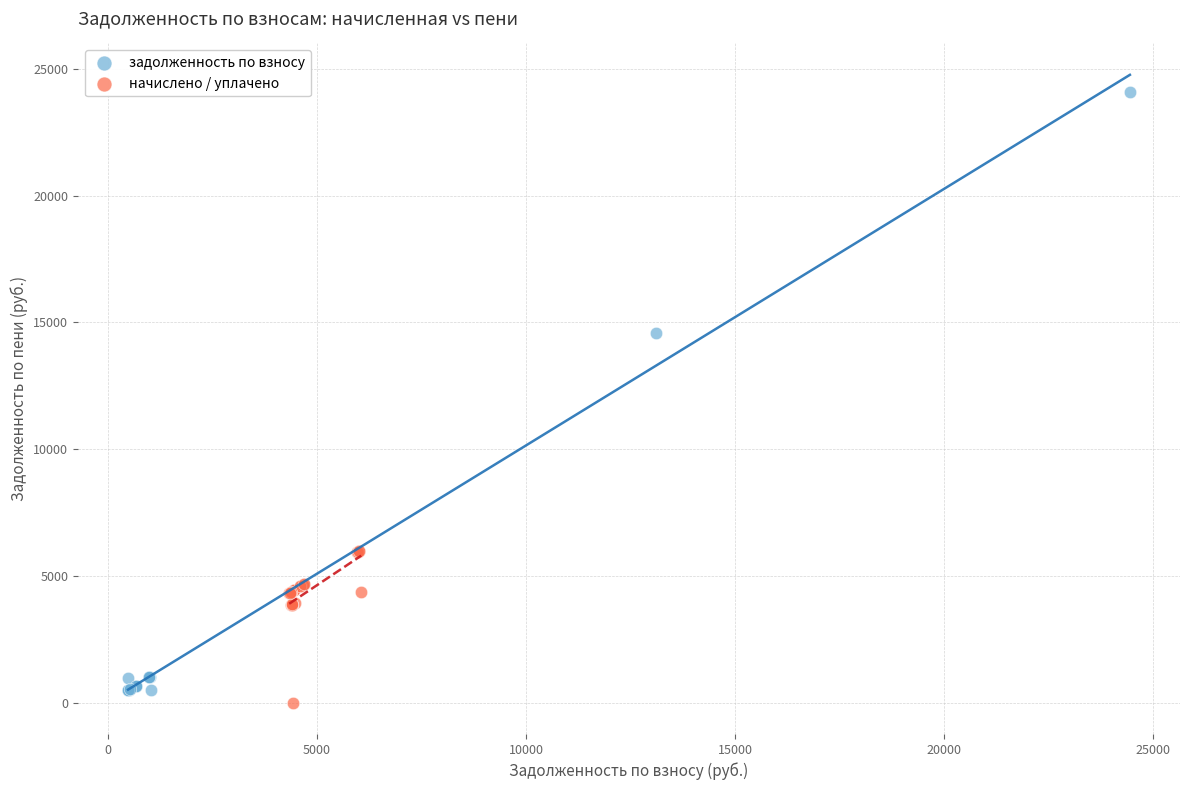

What are all the series names shown in the legend?

задолженность по взносу, начислено / уплачено